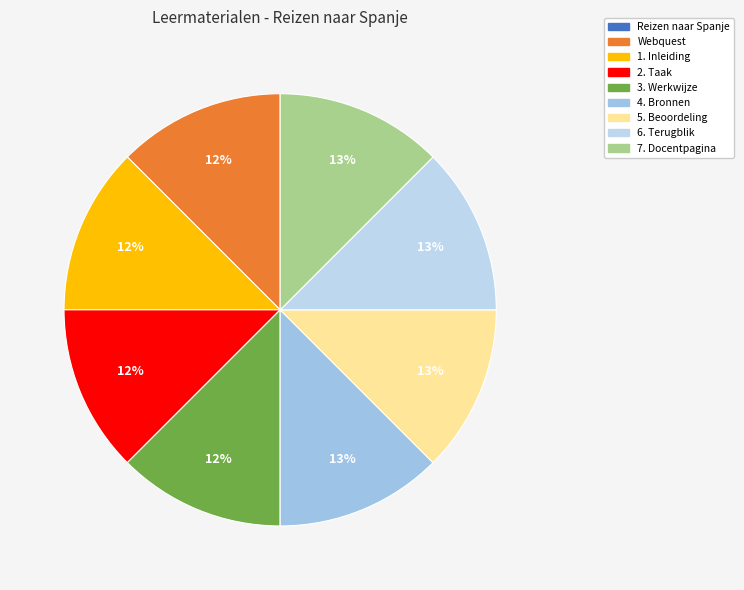

What is the change in value from Reizen naar Spanje to 2. Taak?

+934749